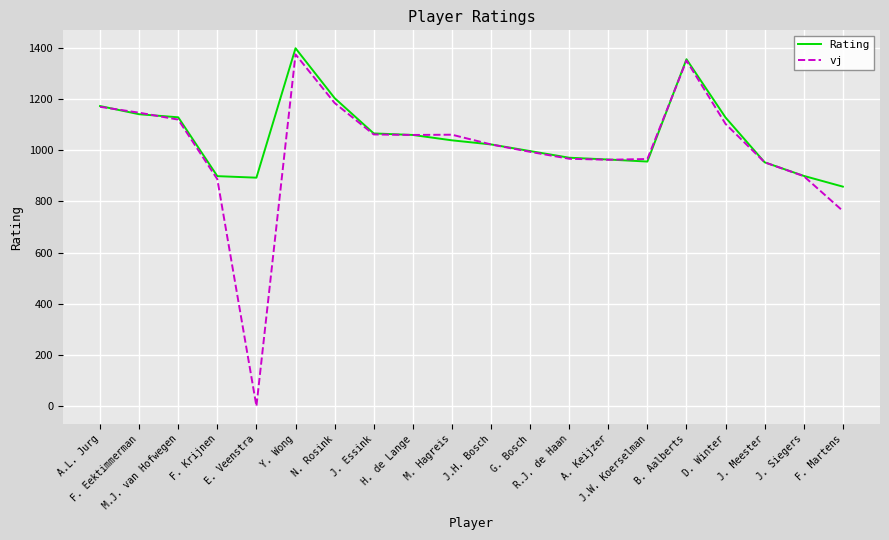

Which series has the largest range (max minus min)?

vj